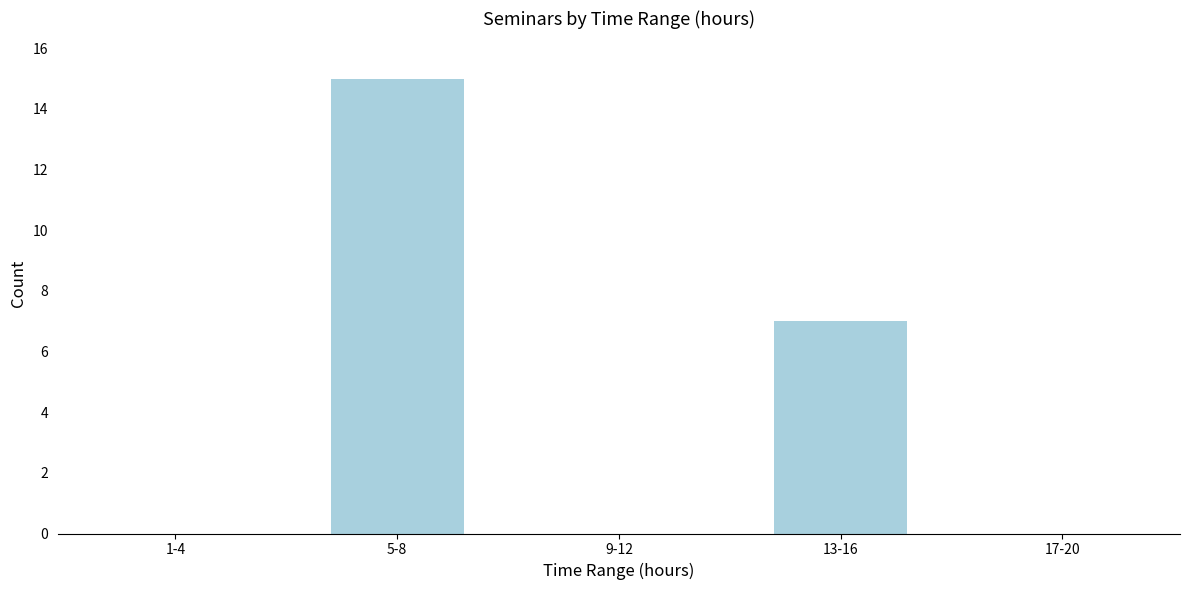

Reading right to left, extract all data points from this chart.

17-20=0	13-16=7	9-12=0	5-8=15	1-4=0